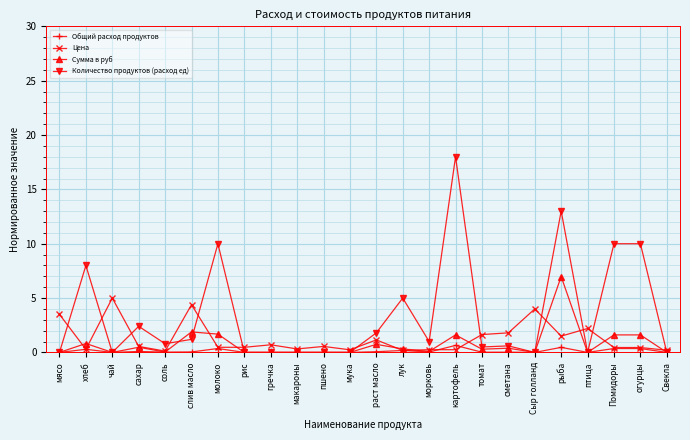

How many lines are shown in the chart?

4